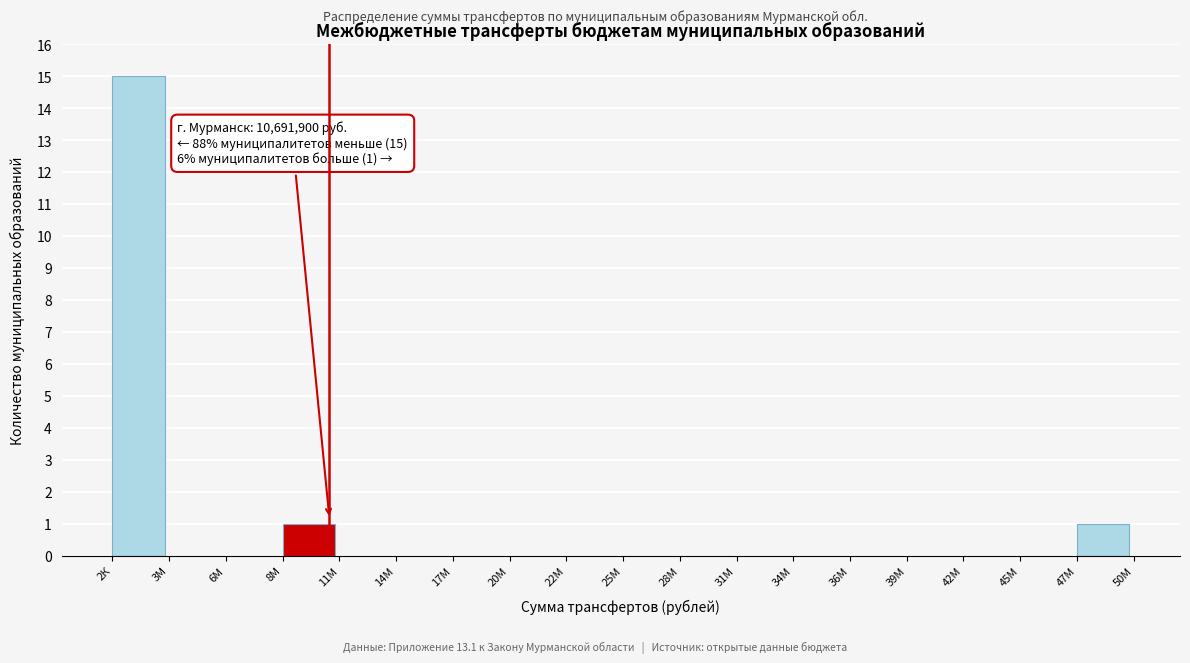

Reading left to right, extract all data points from this chart.

2К=15	3М=0	6М=0	8М=1	11М=0	14М=0	17М=0	20М=0	22М=0	25М=0	28М=0	31М=0	34М=0	36М=0	39М=0	42М=0	45М=0	47М=1